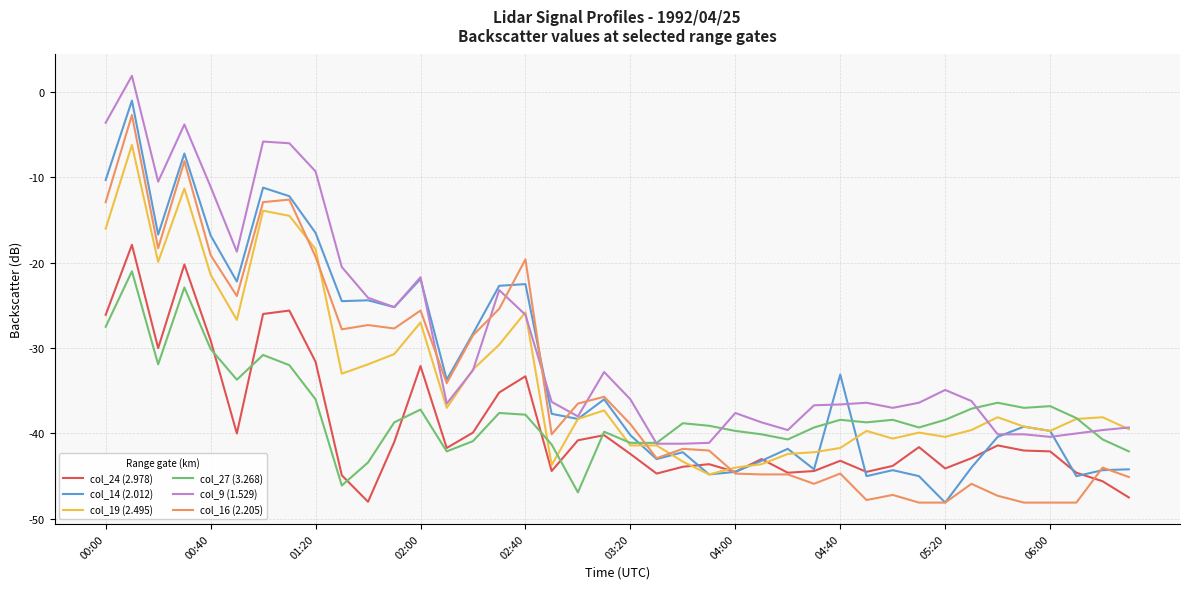

Which series has the largest total across all categories?

col_9 (1.529)